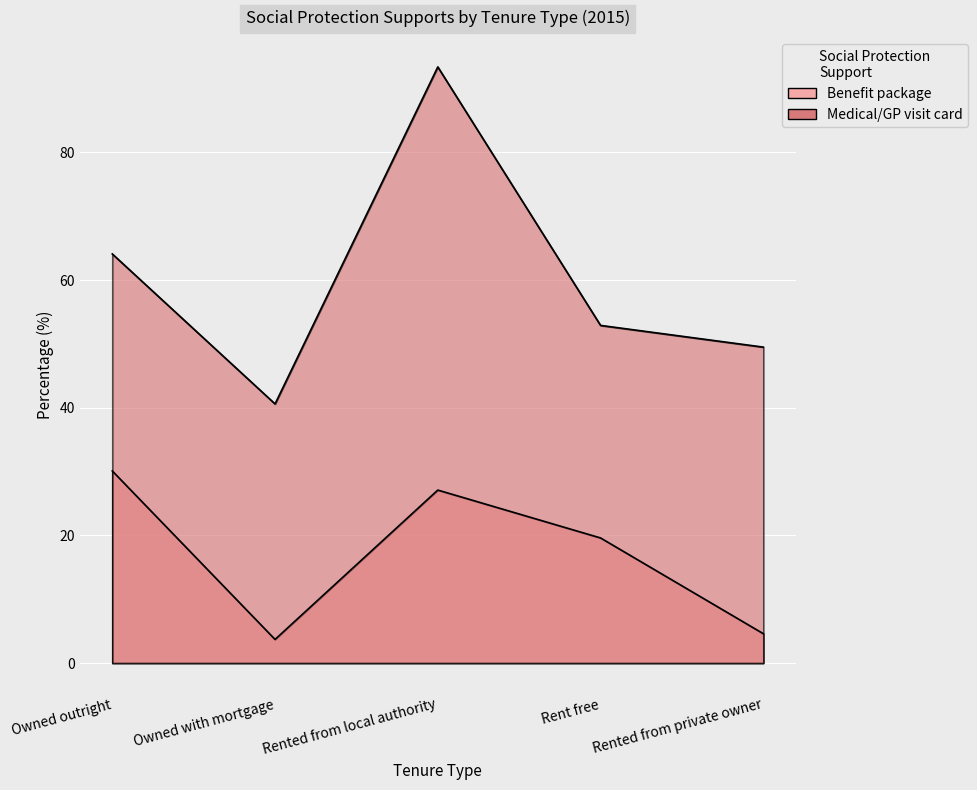

What is the spread (max minus min) of values at Rented from local authority?

66.3